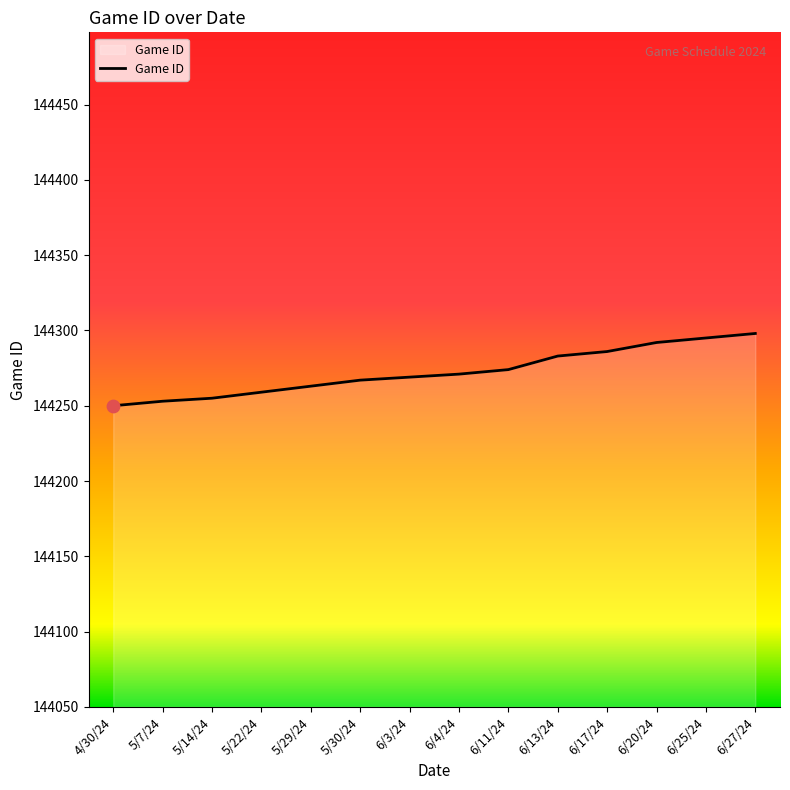

Between 6/4/24 and 5/14/24, which is larger?

6/4/24